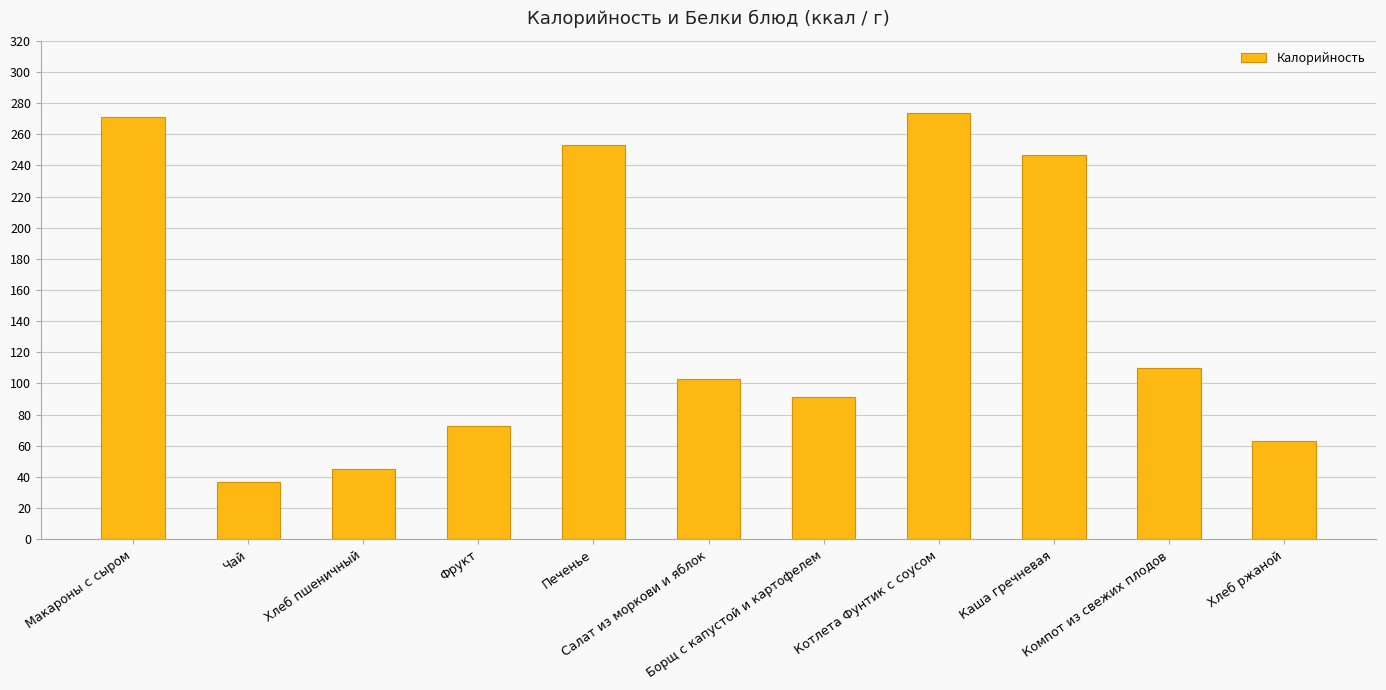

The value at Котлета Фунтик с соусом is 174. True or false?

False